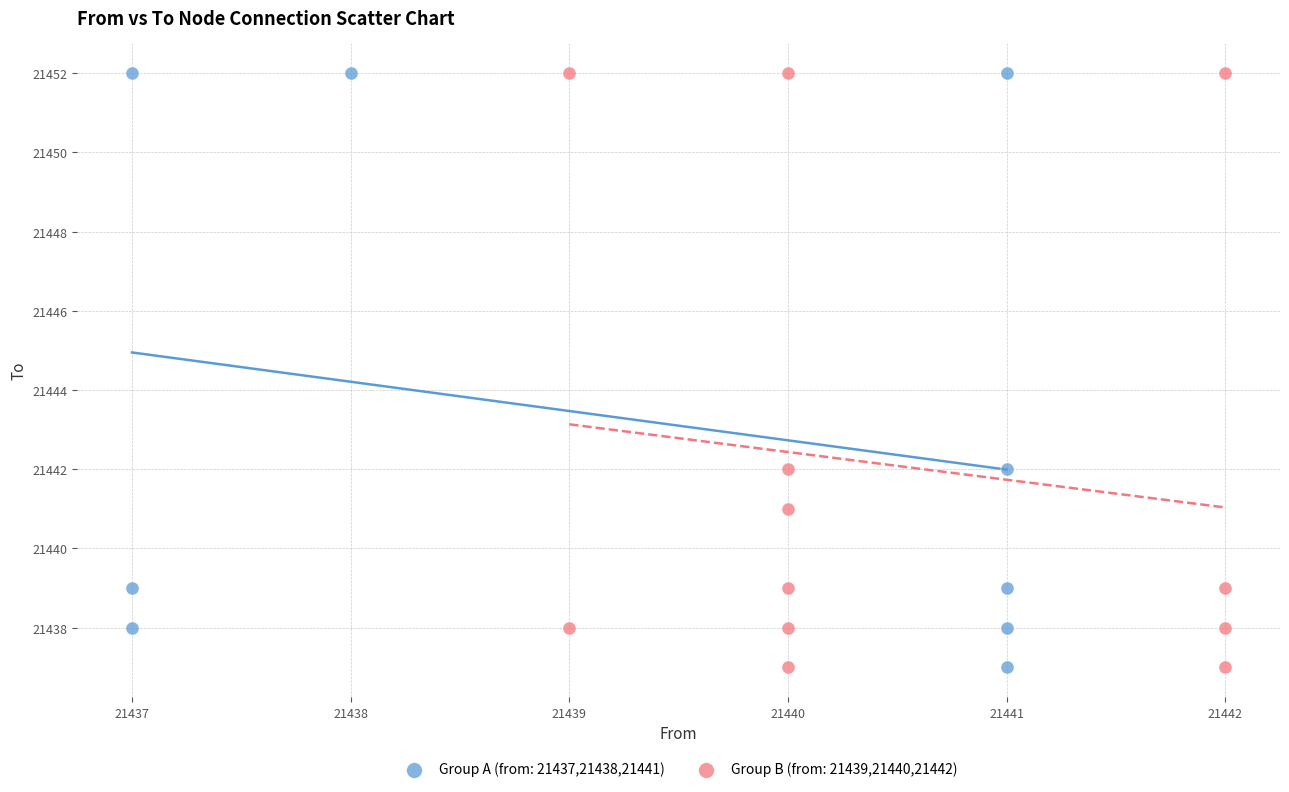

What are all the series names shown in the legend?

Group A (from: 21437,21438,21441), Group B (from: 21439,21440,21442)